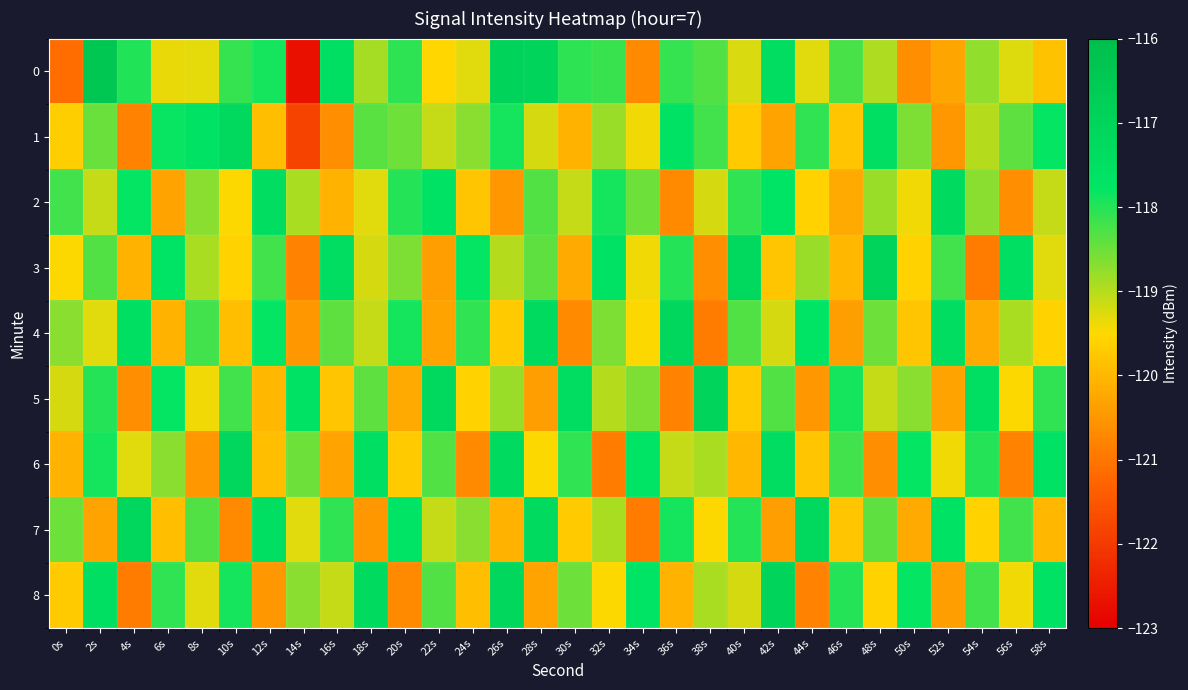

Which has a higher value, 58s or 36s?

36s